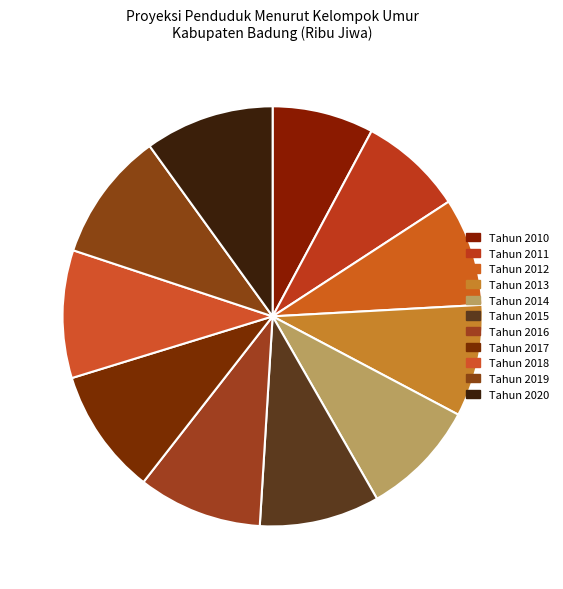

Which category has the biggest portion of the pie?

Tahun 2019